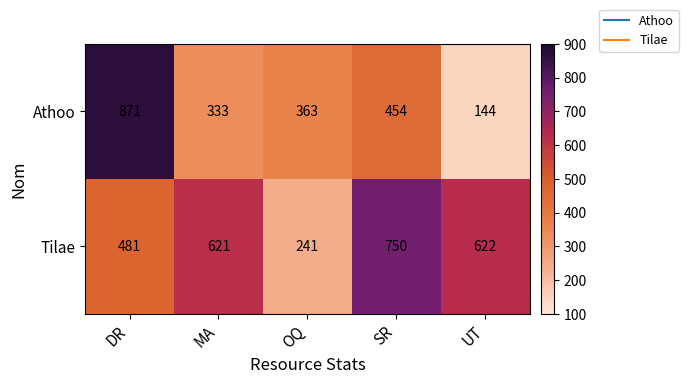

The value of Athoo at DR is 1540. True or false?

False